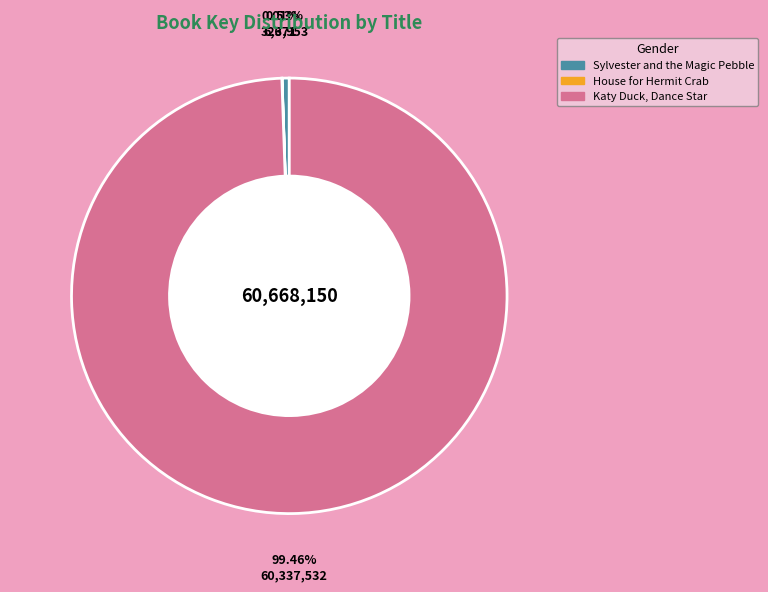

Which slice is the largest?

Katy Duck, Dance Star